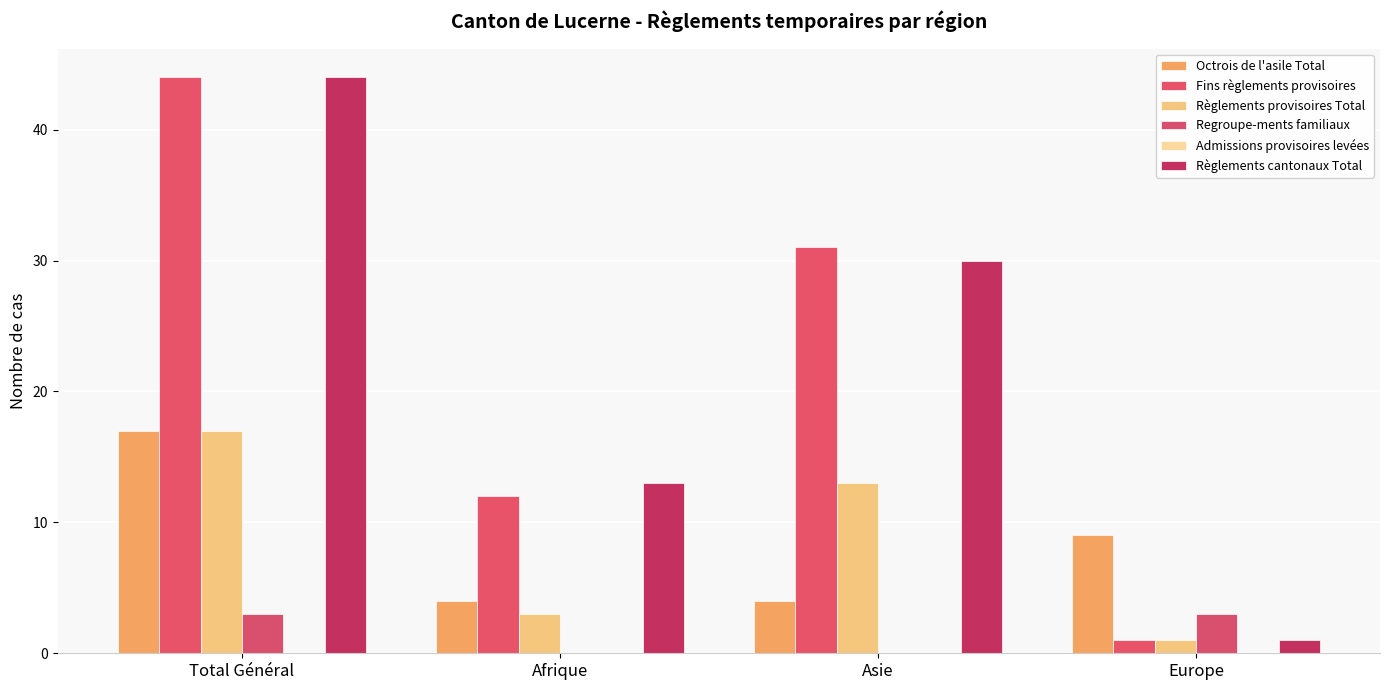

What is the sum of all Règlements provisoires Total values?

34